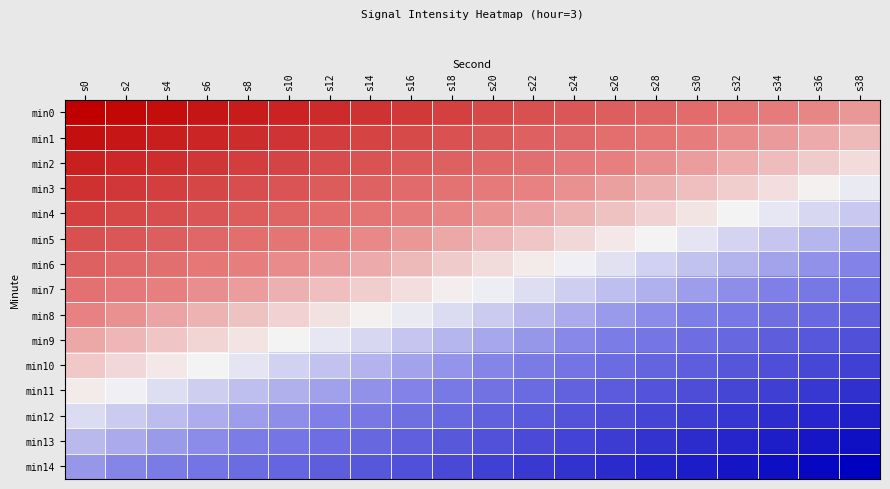

What is the difference between the highest and lowest values at s16?

0.5